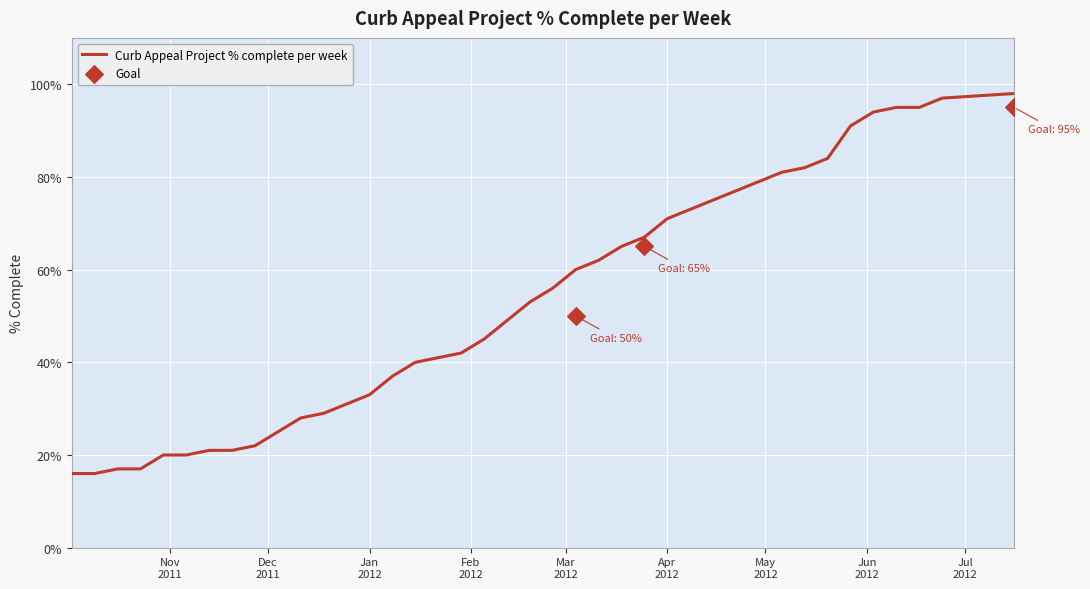

What is the change in value from 2012-03-25 to 2012-07-16?

+31